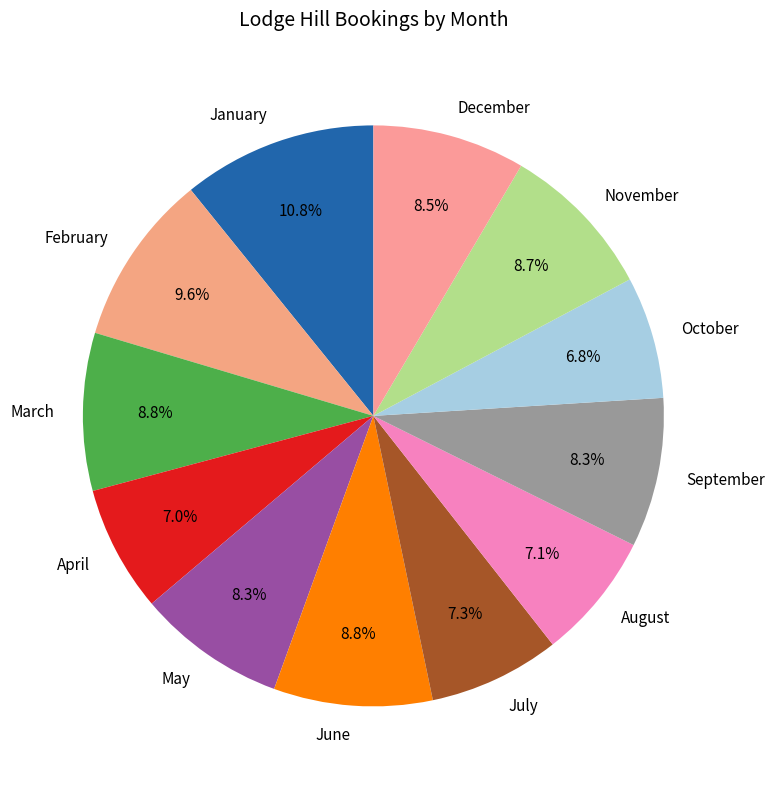

How many segments does this pie chart have?

12